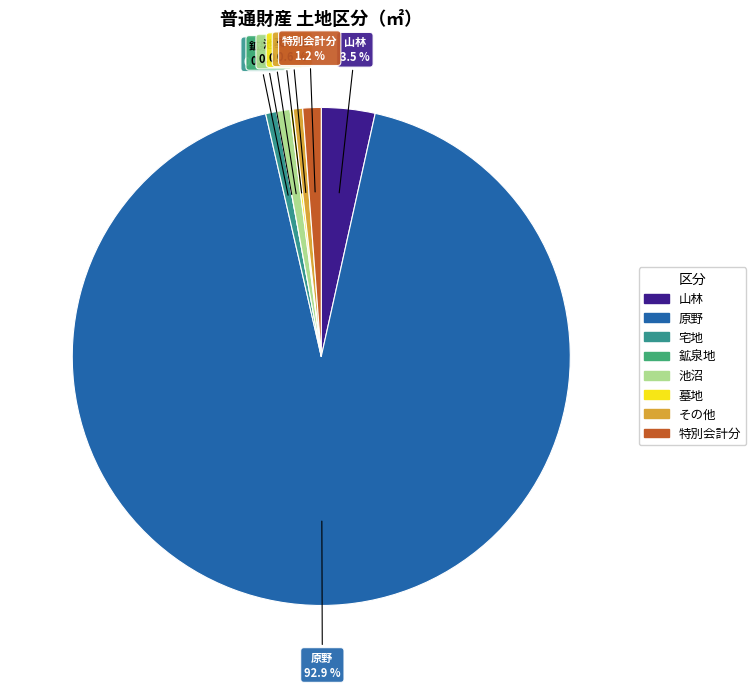

How many slices are in this pie chart?

8